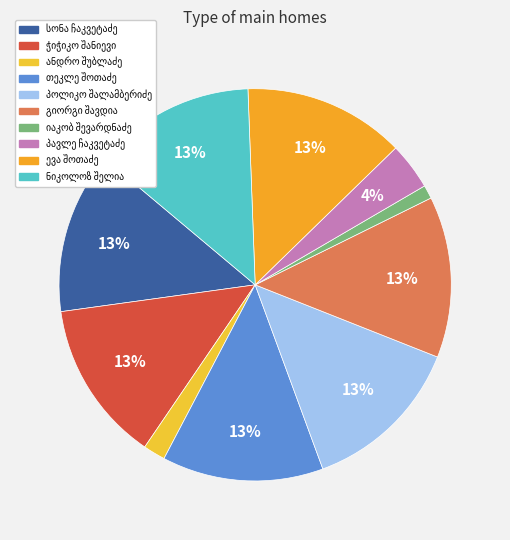

How many segments does this pie chart have?

10